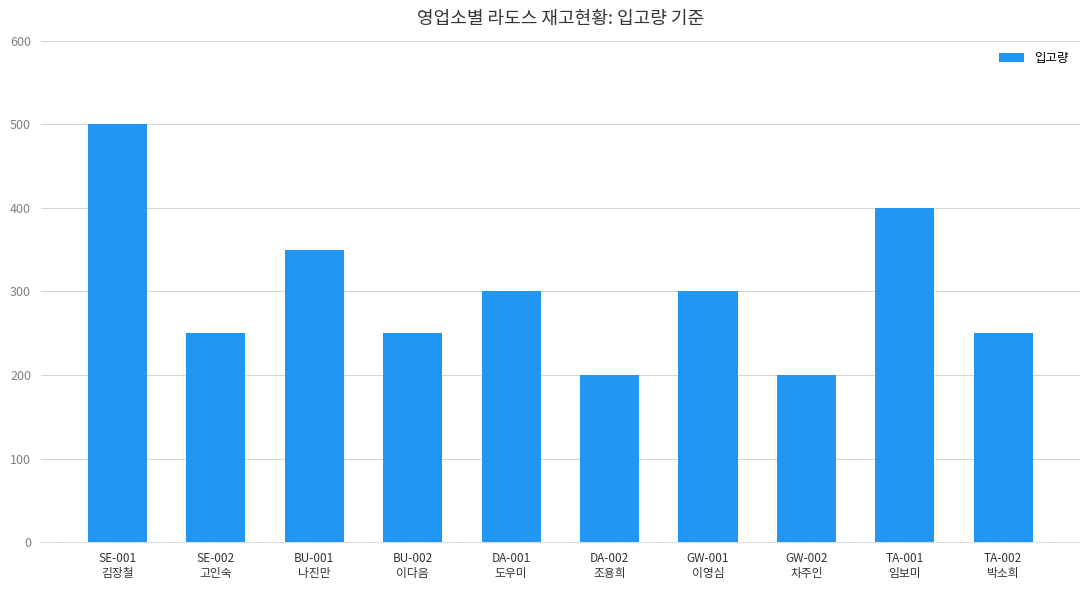

Read the value at SE-002
고인숙, to the nearest 5.

250